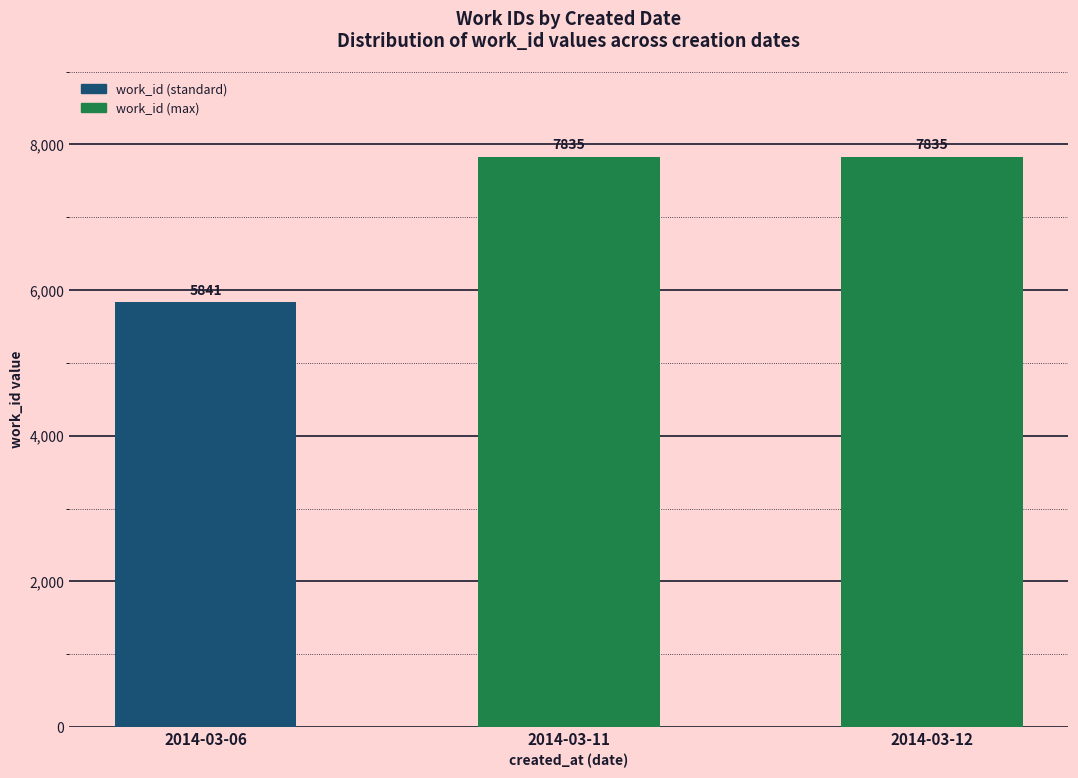

What is the approximate value at 2014-03-12?

7835